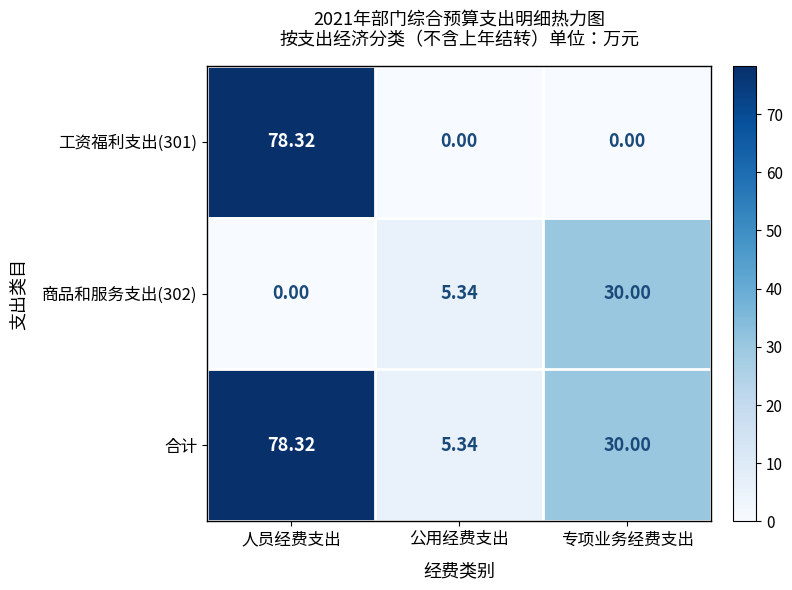

How many categories are shown in the chart?

3